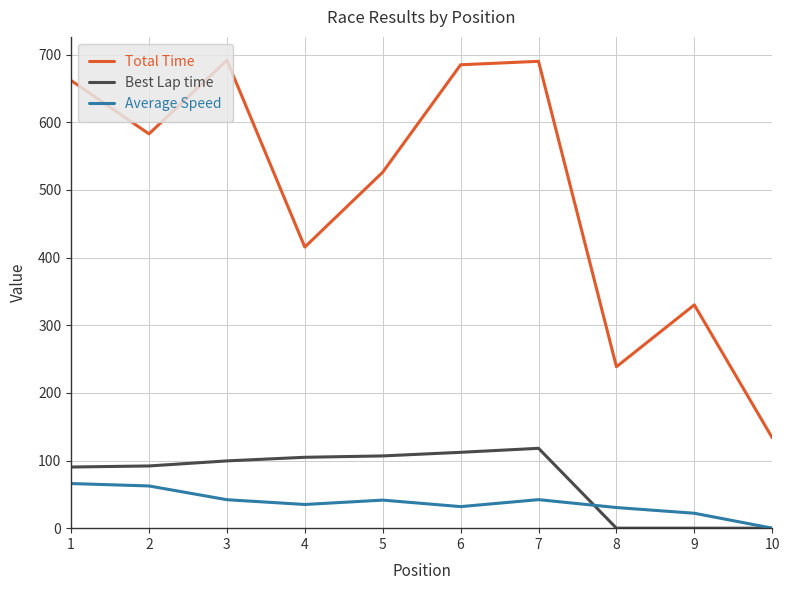

What is the difference between the highest and lowest values at 6?

653.1